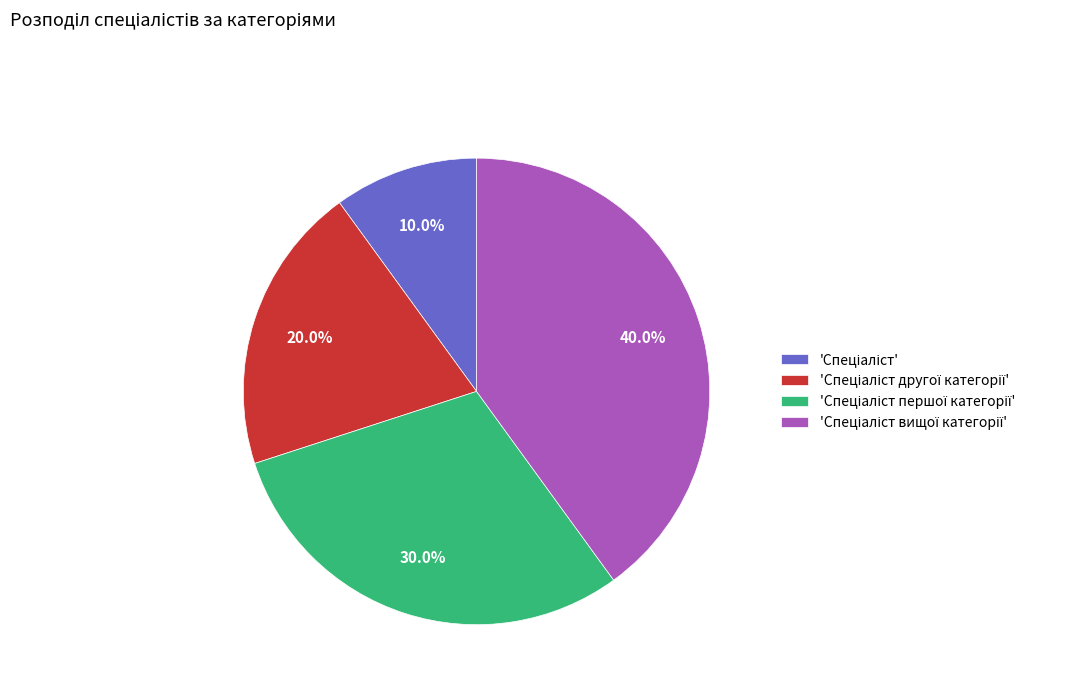

Is there any slice that represents more than half of the pie?

No